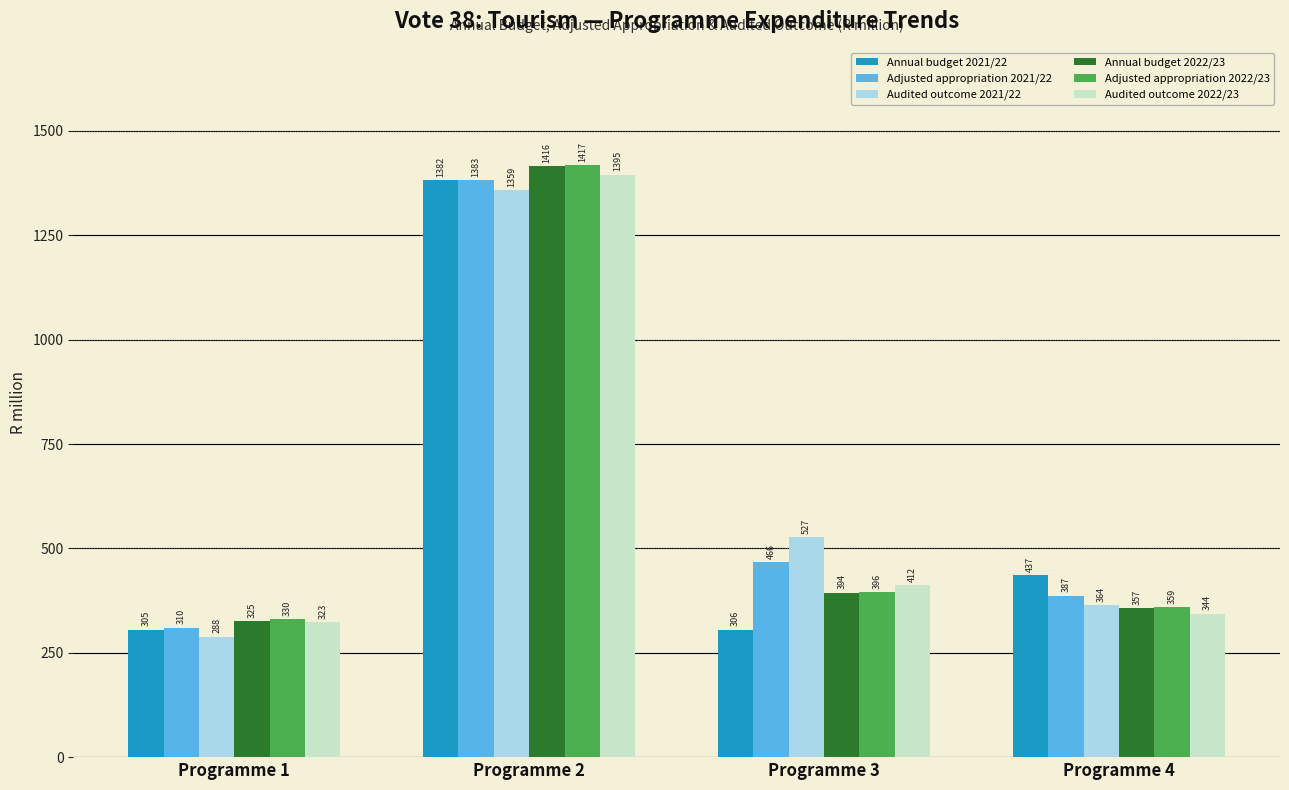

The Audited outcome 2021/22 series shows 122.5 at Programme 3. True or false?

False